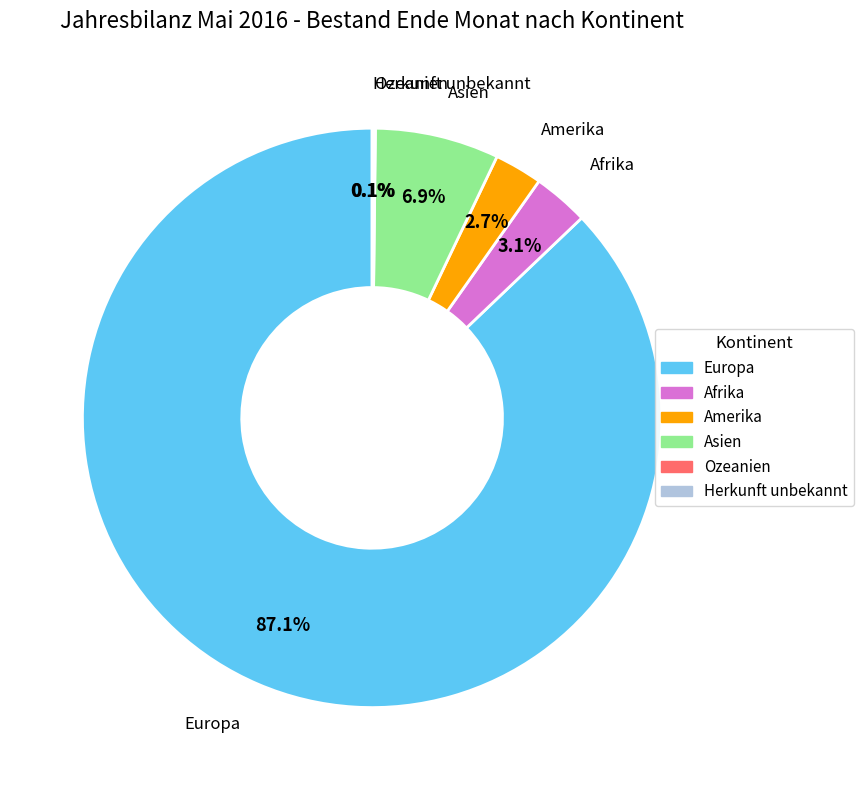

Which has a higher value, Asien or Amerika?

Asien